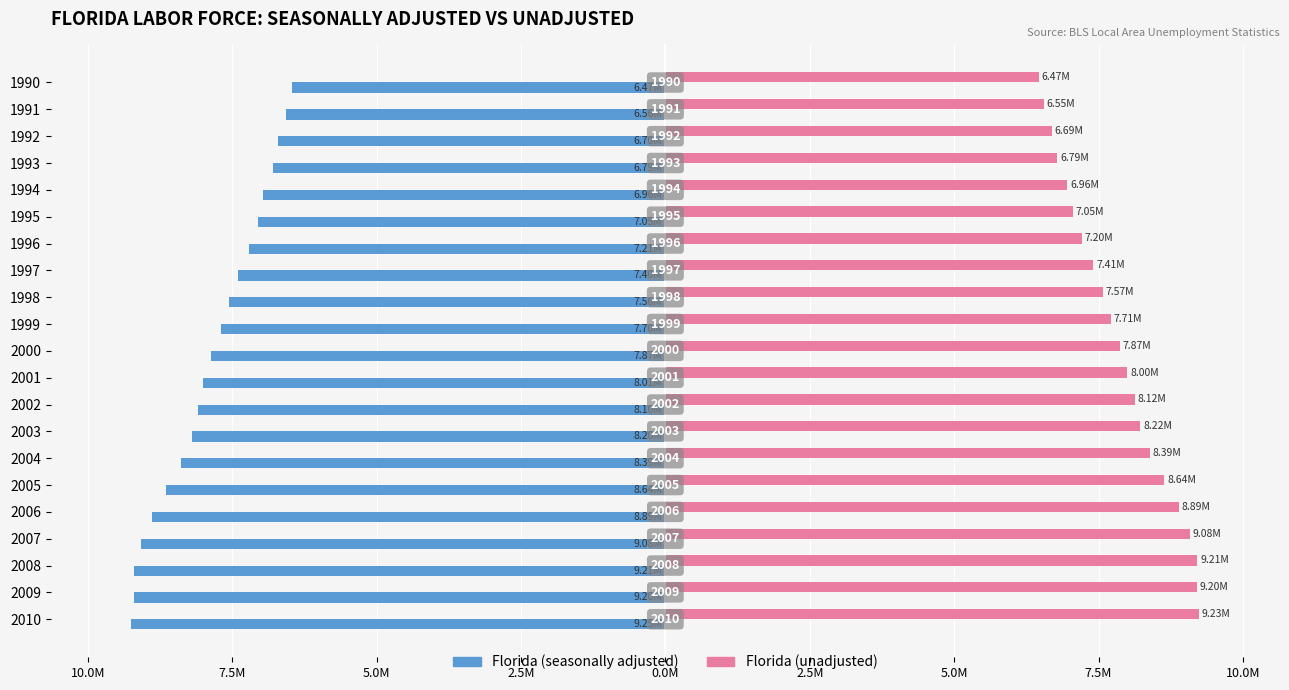

What are all the series names shown in the legend?

Florida (seasonally adjusted), Florida (unadjusted)